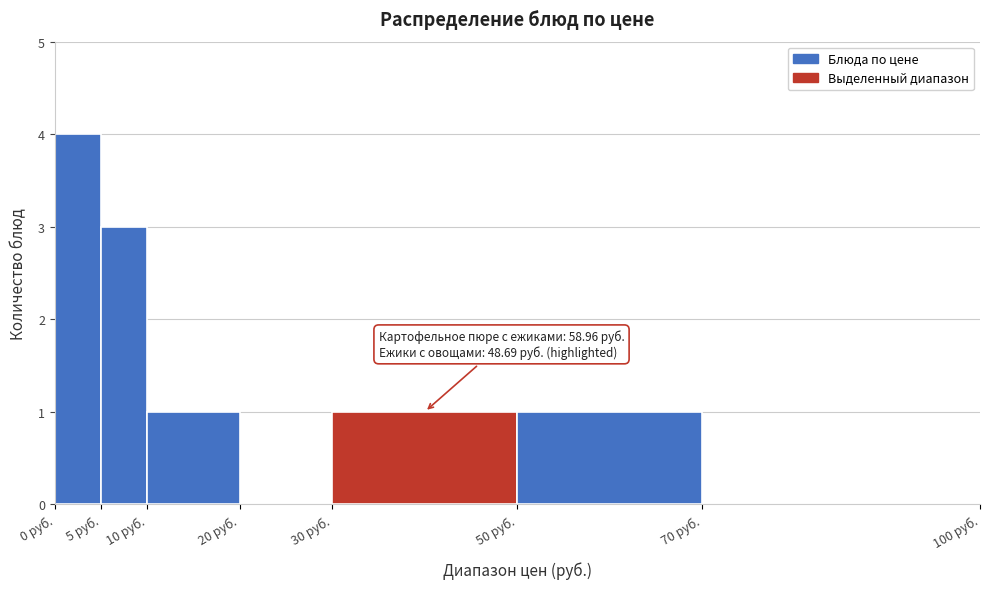

Which range on the x-axis has the tallest bar?

0 to 5